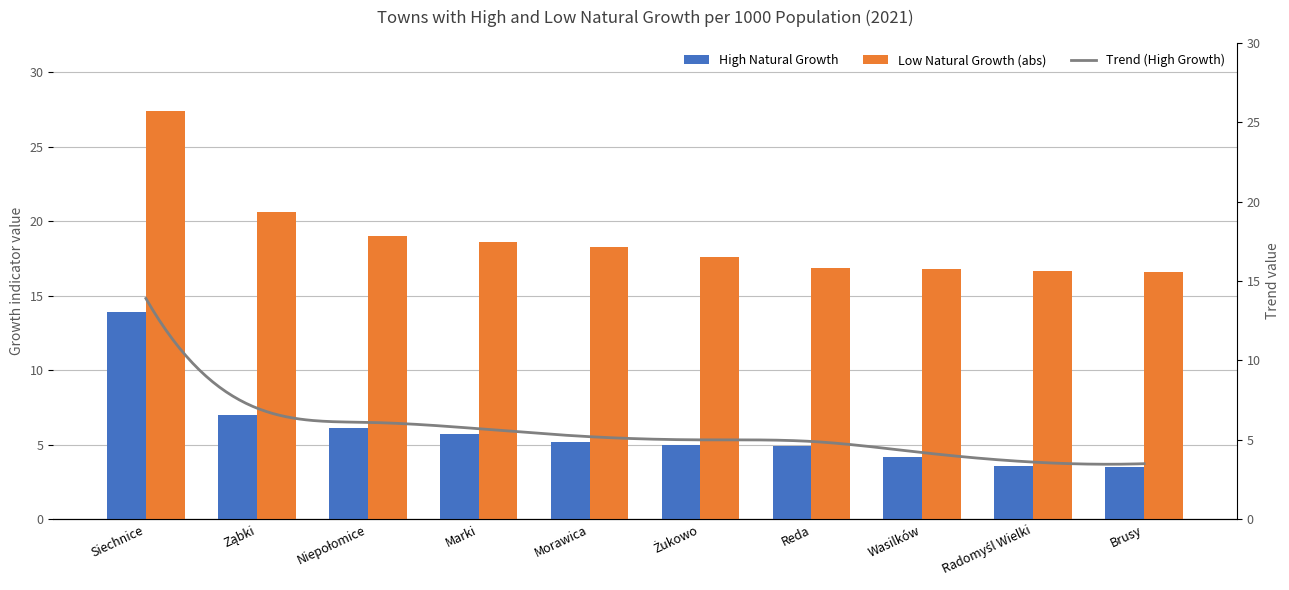

The High Natural Growth series shows 9.3 at Ząbki. True or false?

False